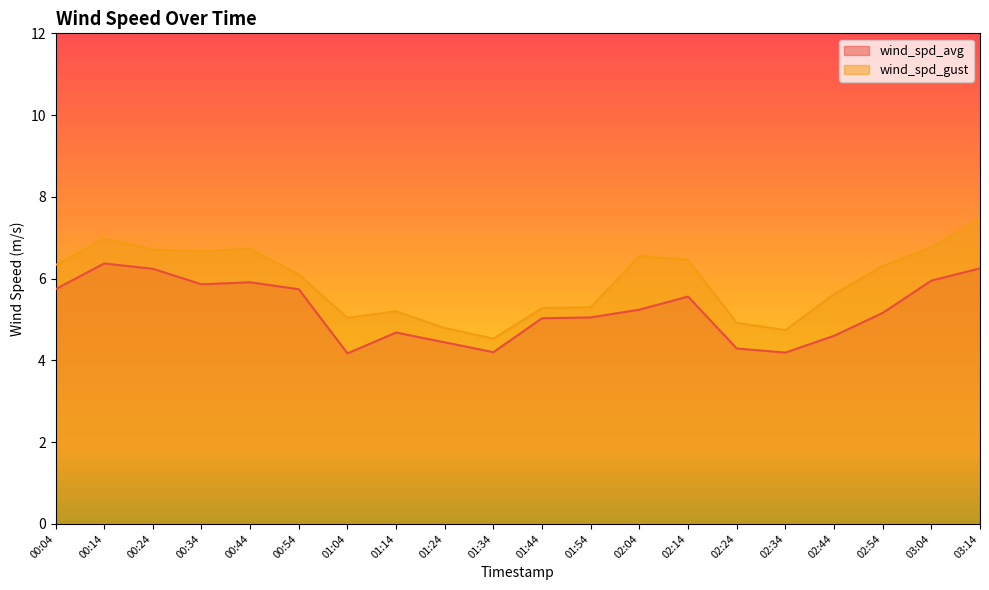

What position from the left is 02:54?

18